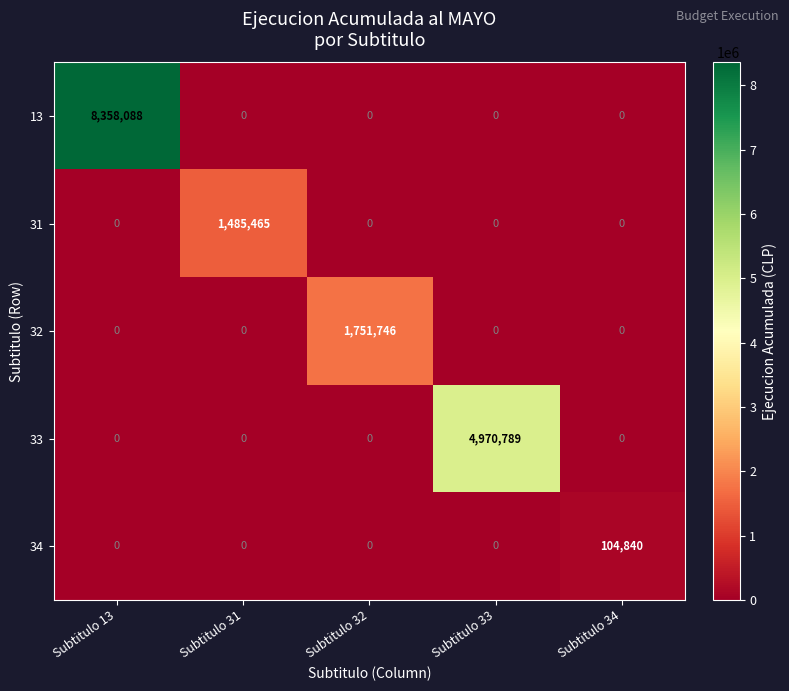

Between Subtitulo 31 and Subtitulo 32, which series saw the biggest shift?

32